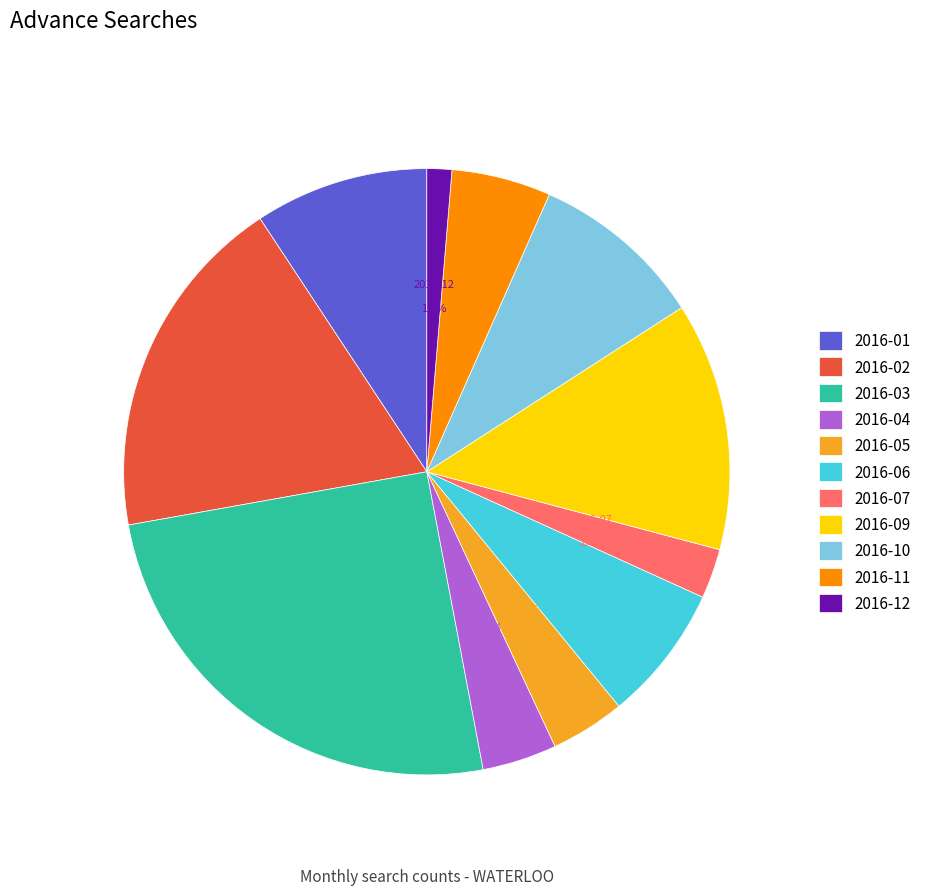

True or false: 2016-01 accounts for 9% of the total.

True